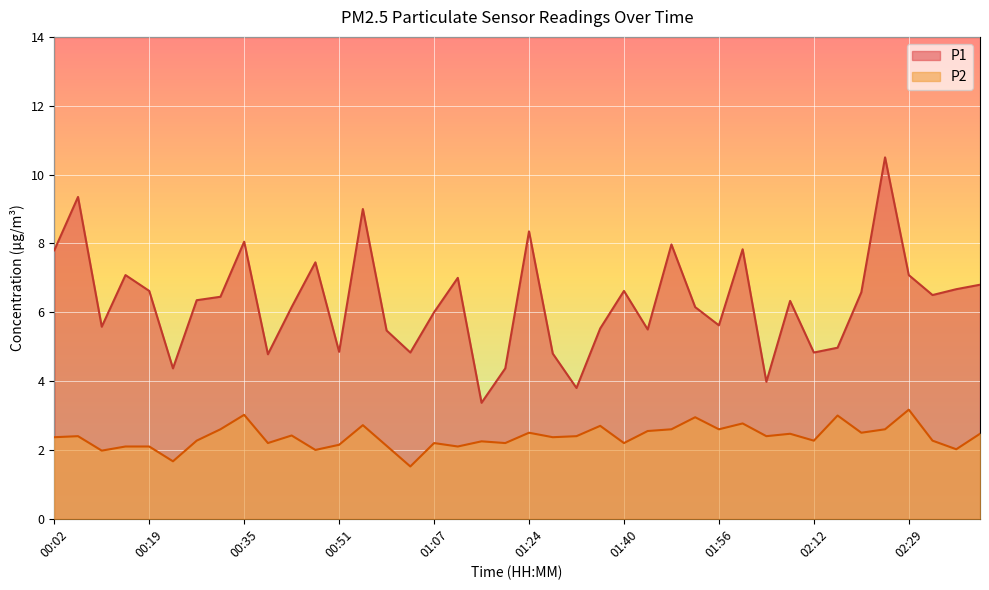

What are all the series names shown in the legend?

P1, P2